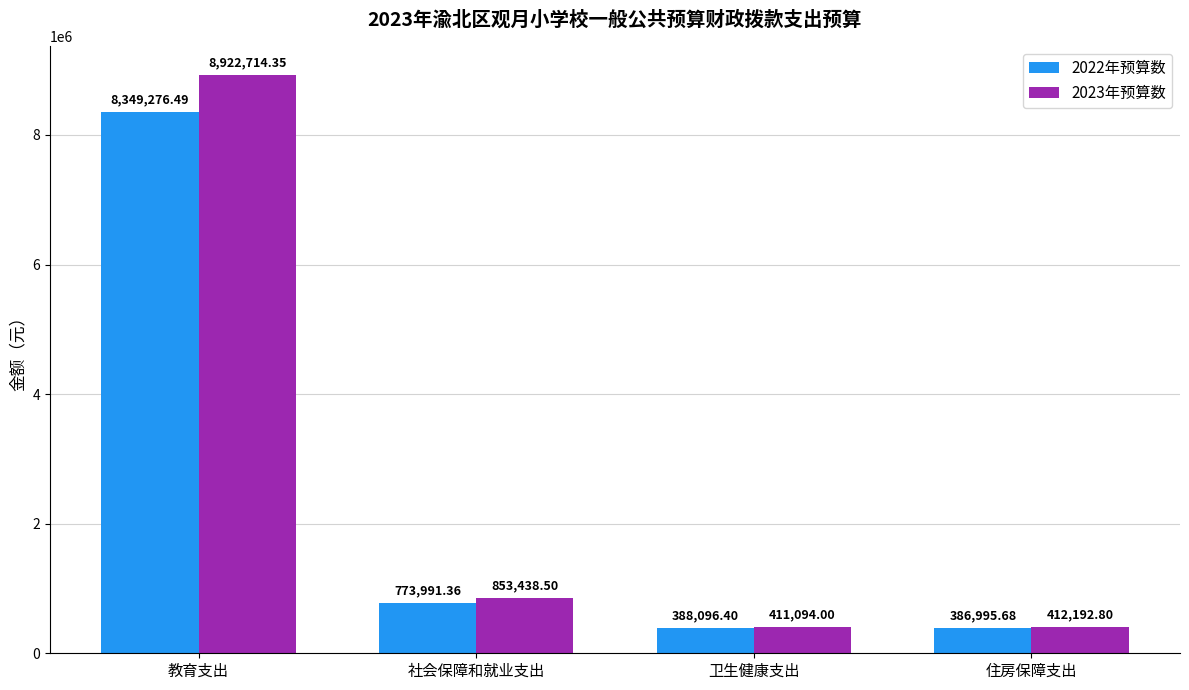

What is the value of the 2022年预算数 bar at the 4th from the left?

386995.7